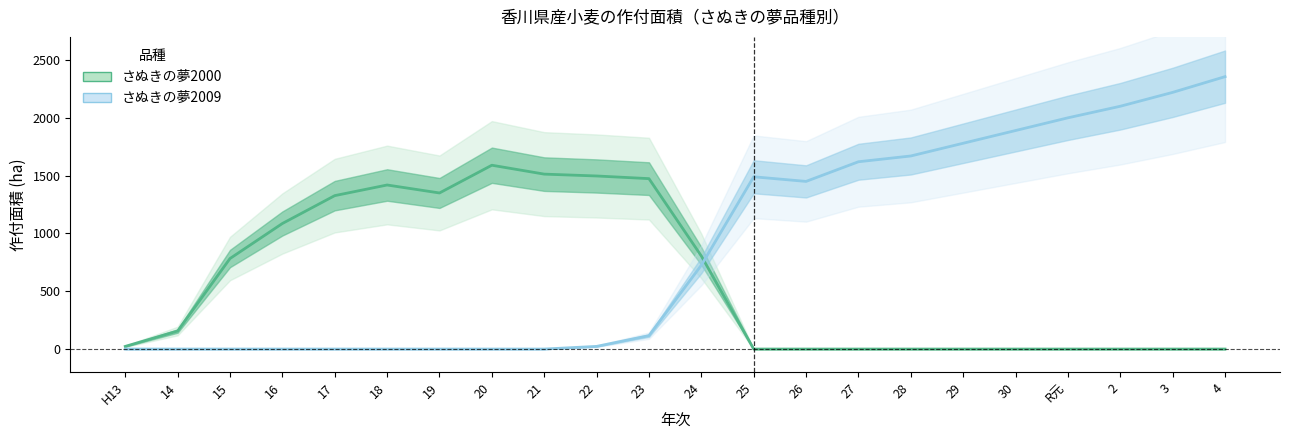

Which series has the largest range (max minus min)?

さぬきの夢2009